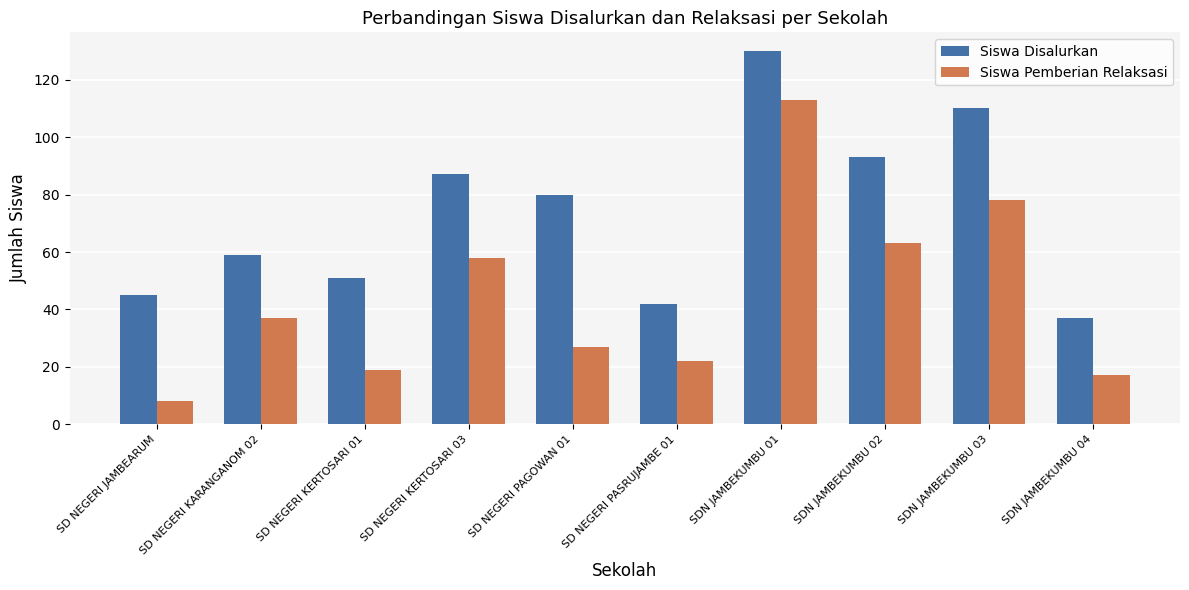

Which series has the largest range (max minus min)?

Siswa Pemberian Relaksasi